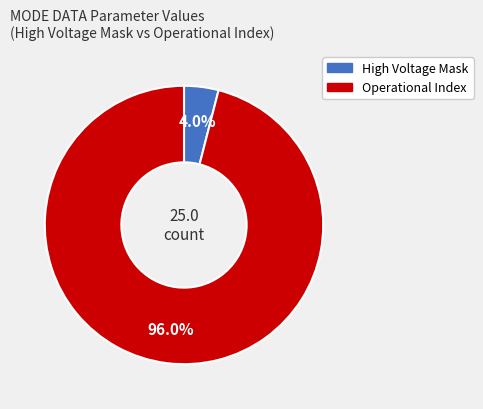

Is there any slice that represents more than half of the pie?

Yes